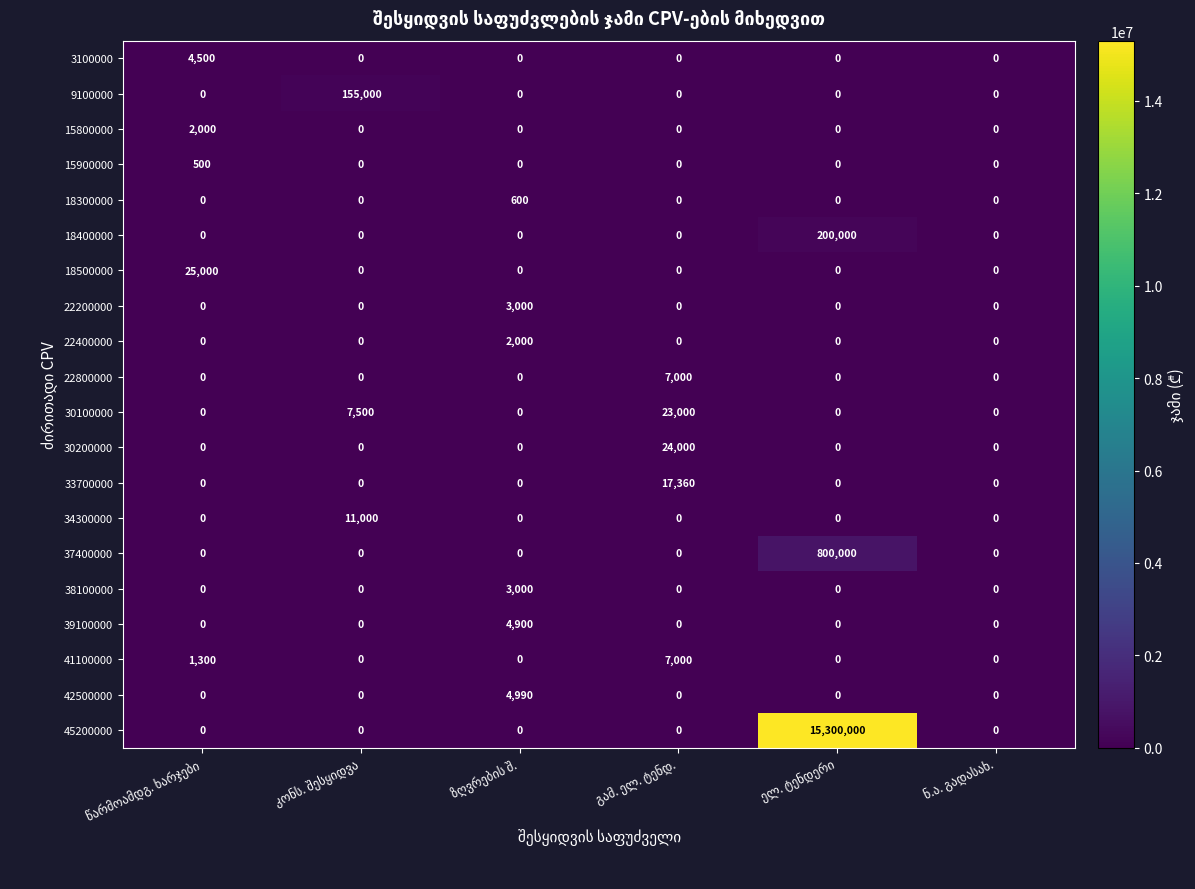

What is the average value of the 15900000 series?

83